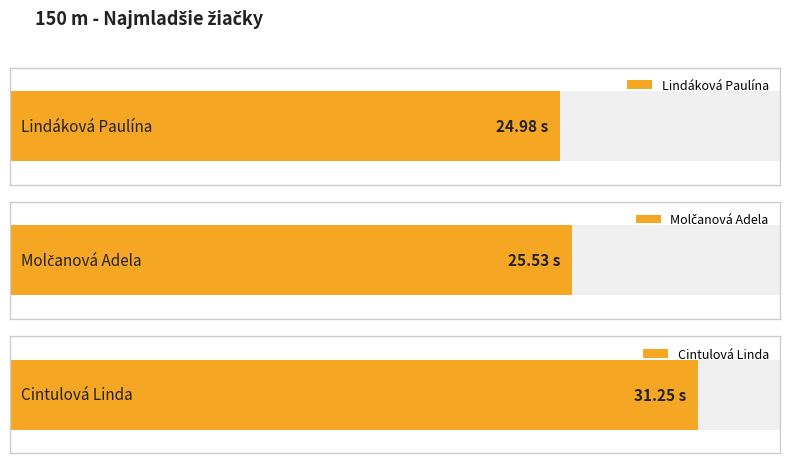

What is the greatest value displayed?

31.2